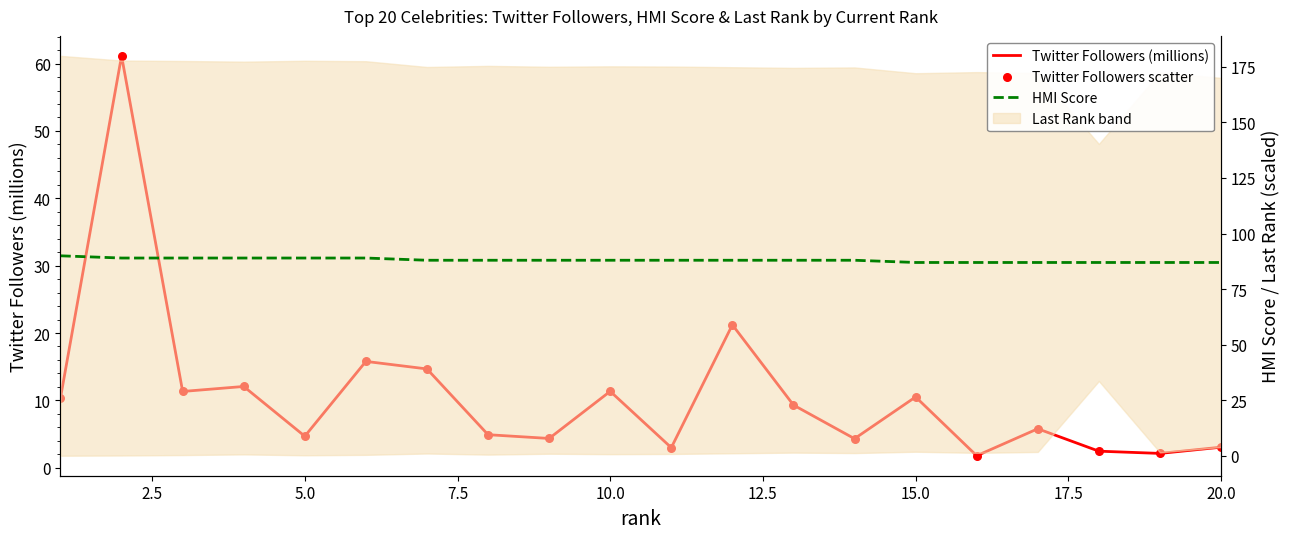

What is the lowest value of the HMI Score series?

87